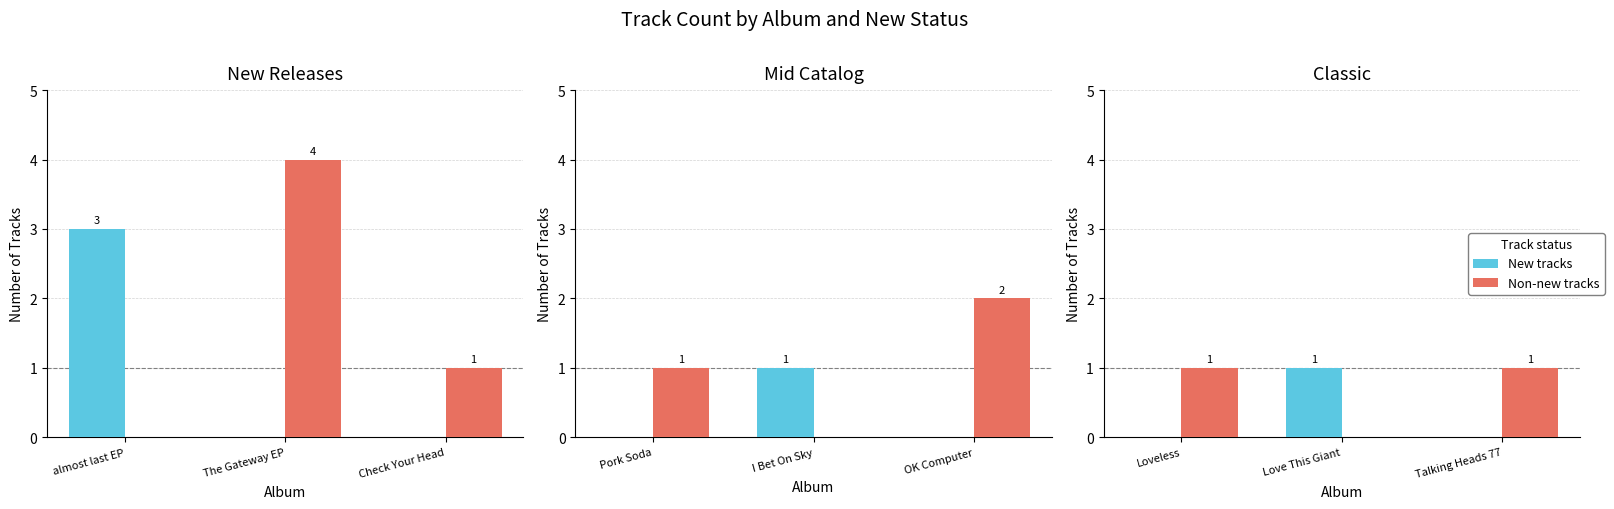

How many categories are shown in the chart?

3